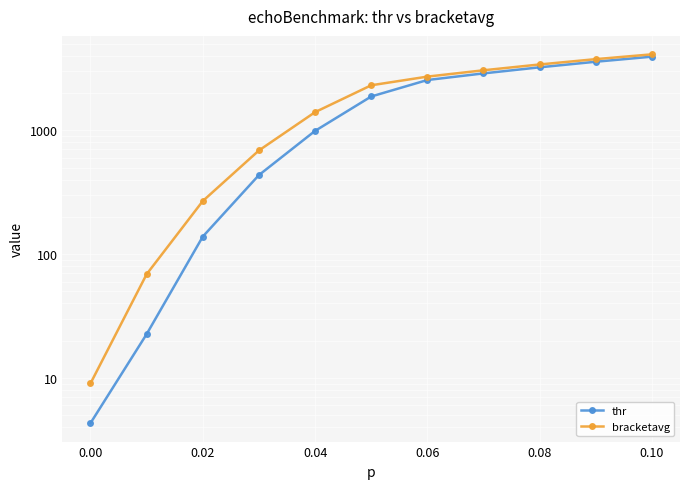

Read the thr value at 0.10.

3934.1